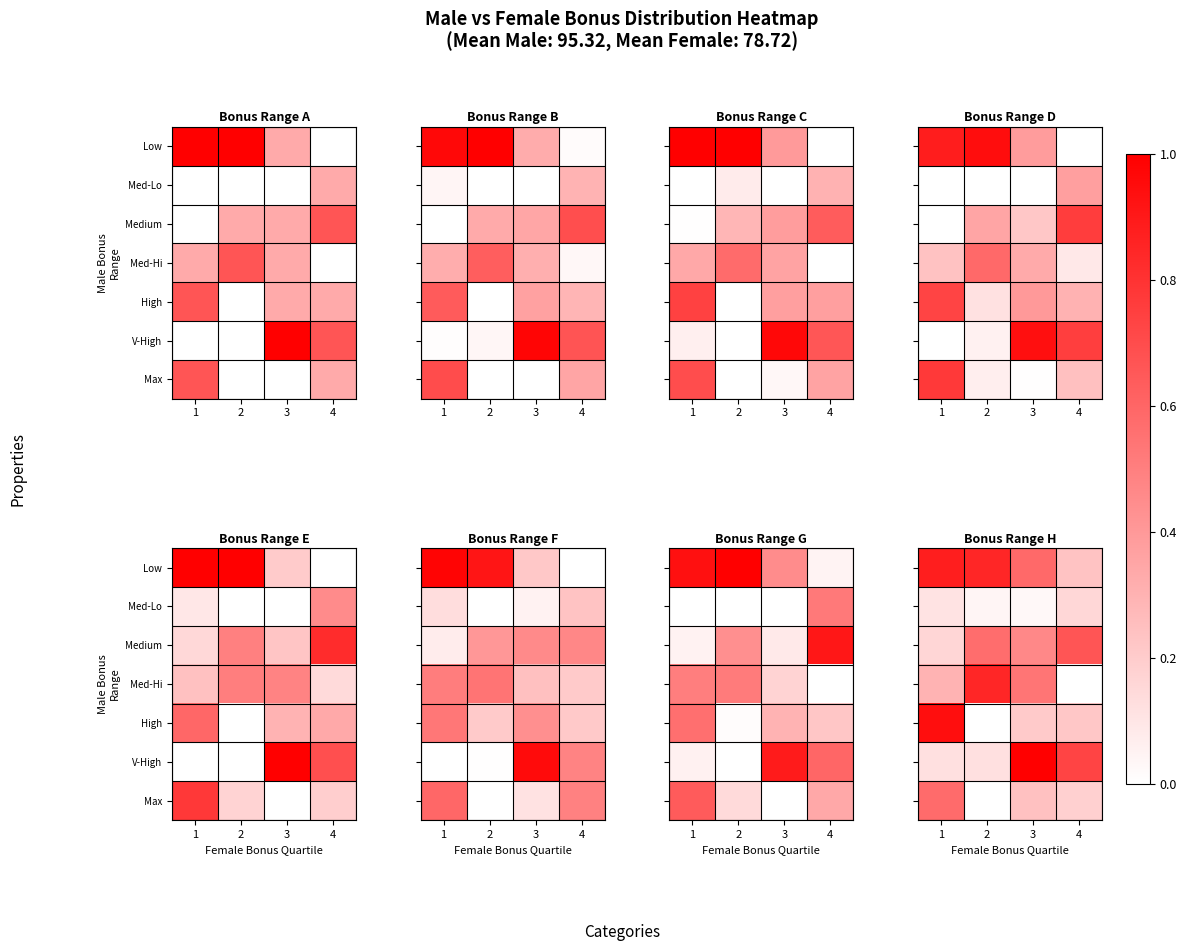

True or false: Med-Lo has a value of 0.0 at 1.

False